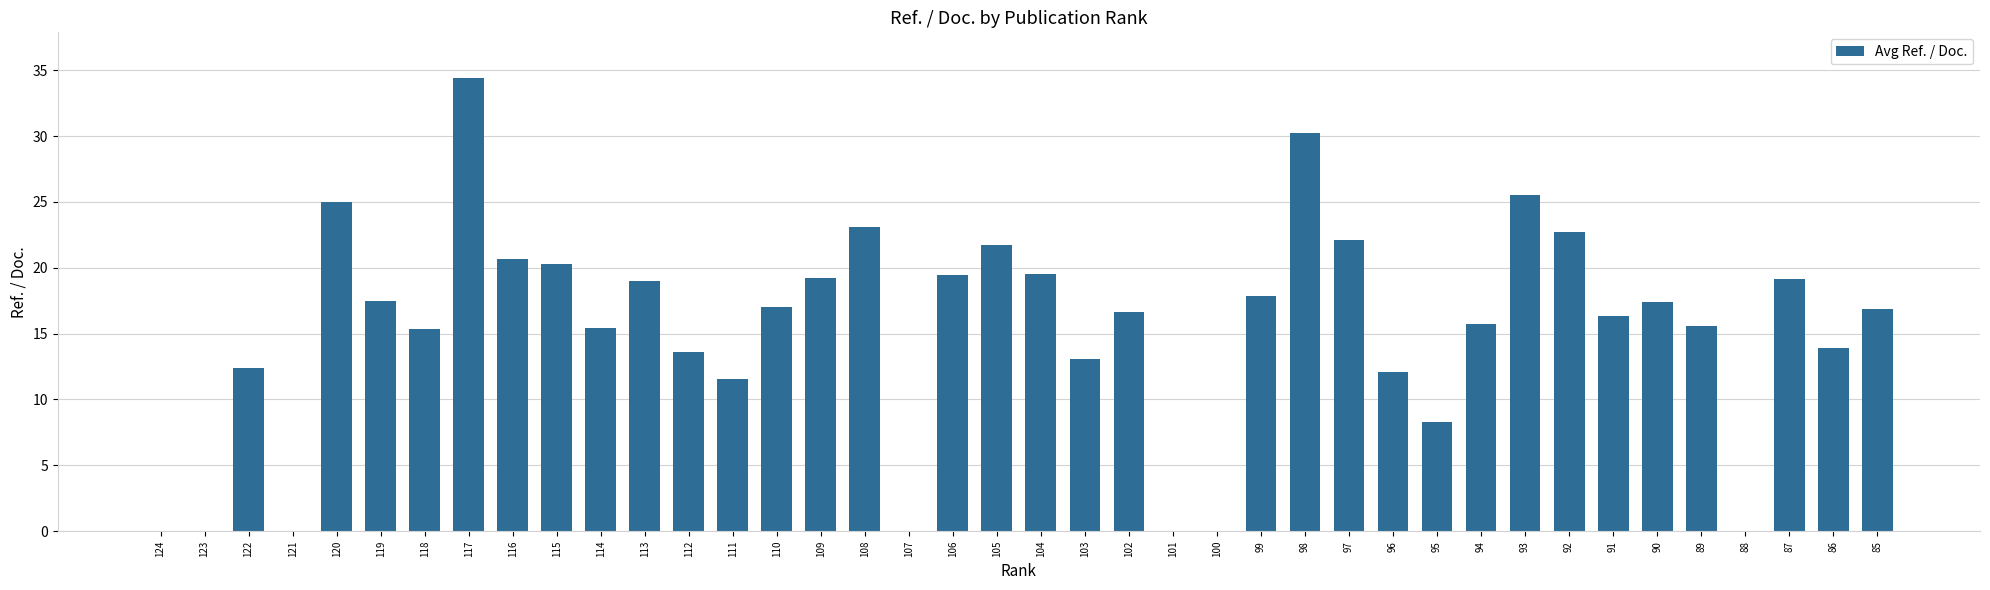

What is the maximum value shown in the chart?

34.4